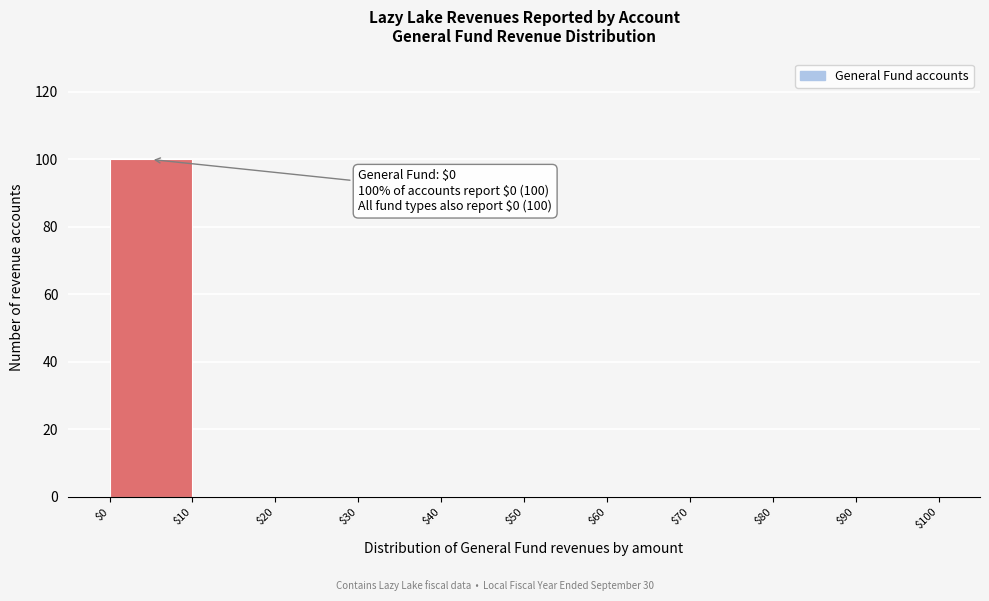

Over which range of the x-axis is the bar tallest?

$0 to $10